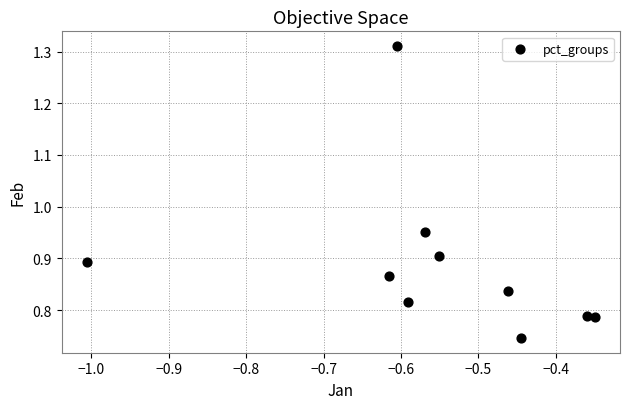

What is the range of Y values (max minus min)?

0.6